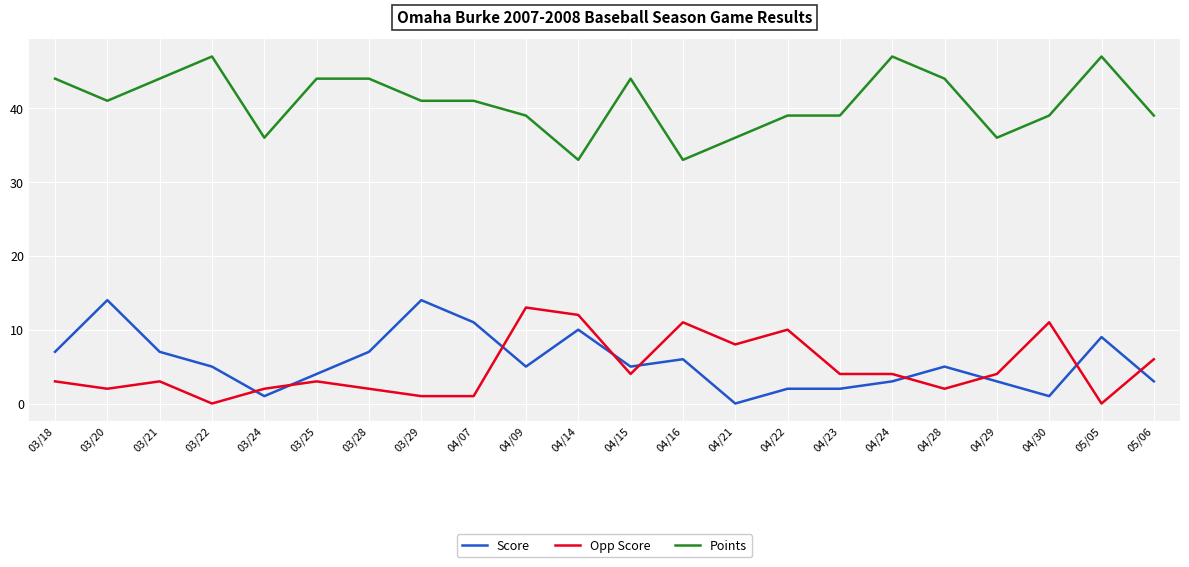

List the series in order of their peak value, lowest first.

Opp Score, Score, Points